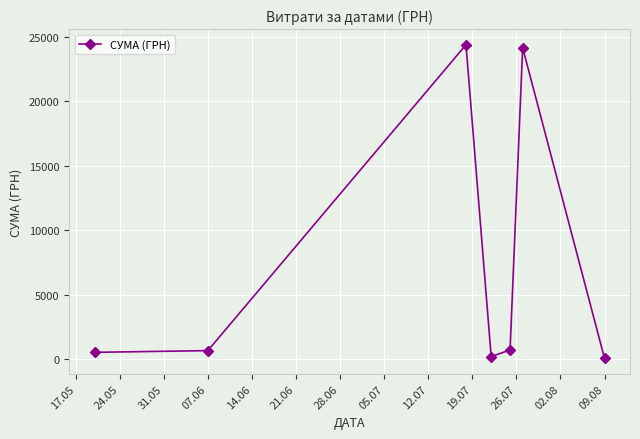

What is the average value?

7245.3